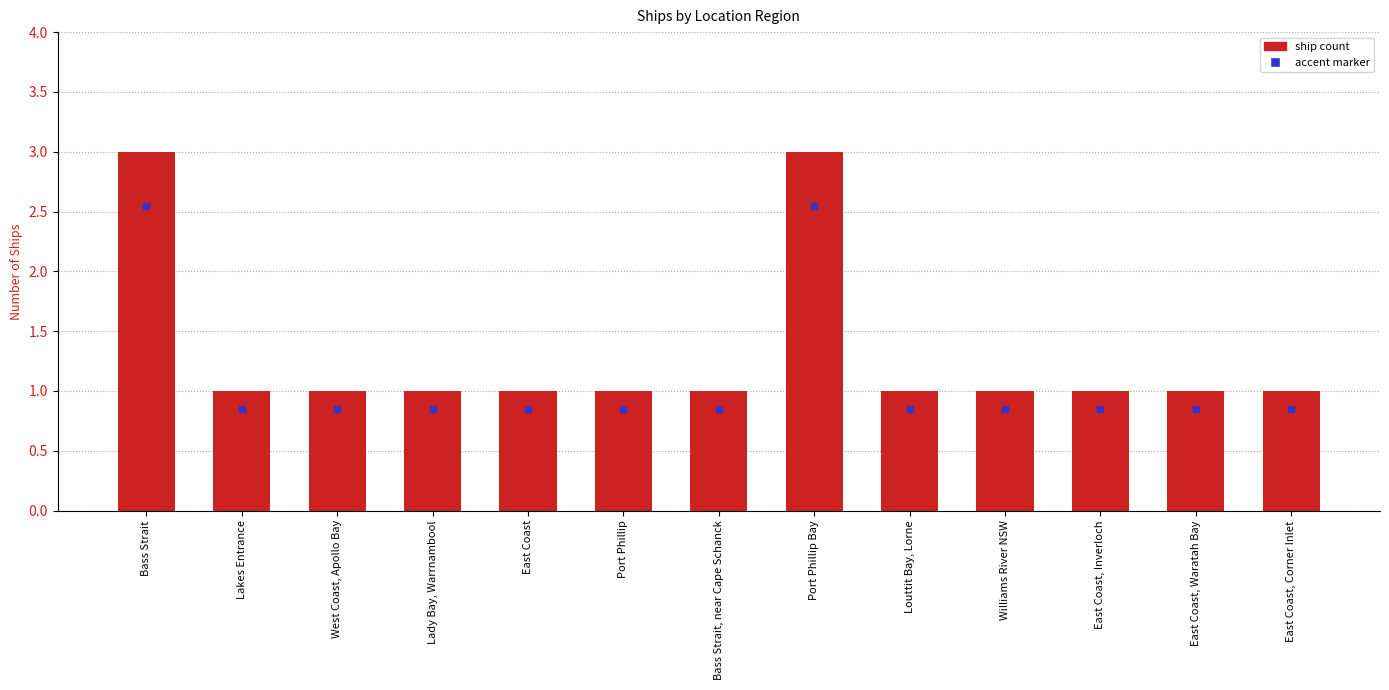

Reading left to right, transcribe all the data shown in this chart.

3	1	1	1	1	1	1	3	1	1	1	1	1